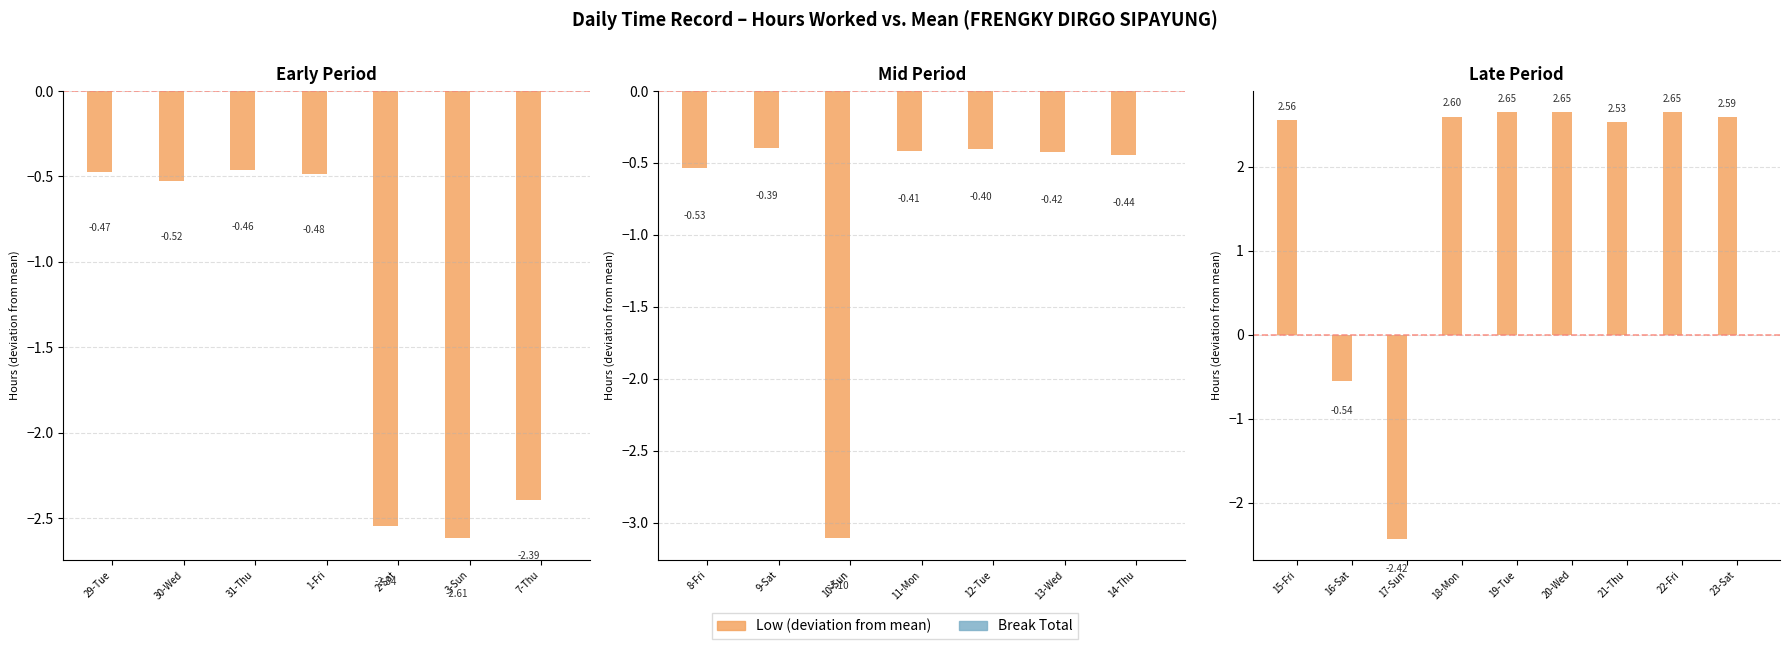

Which category has the highest value in the Break Total series?

15-Fri